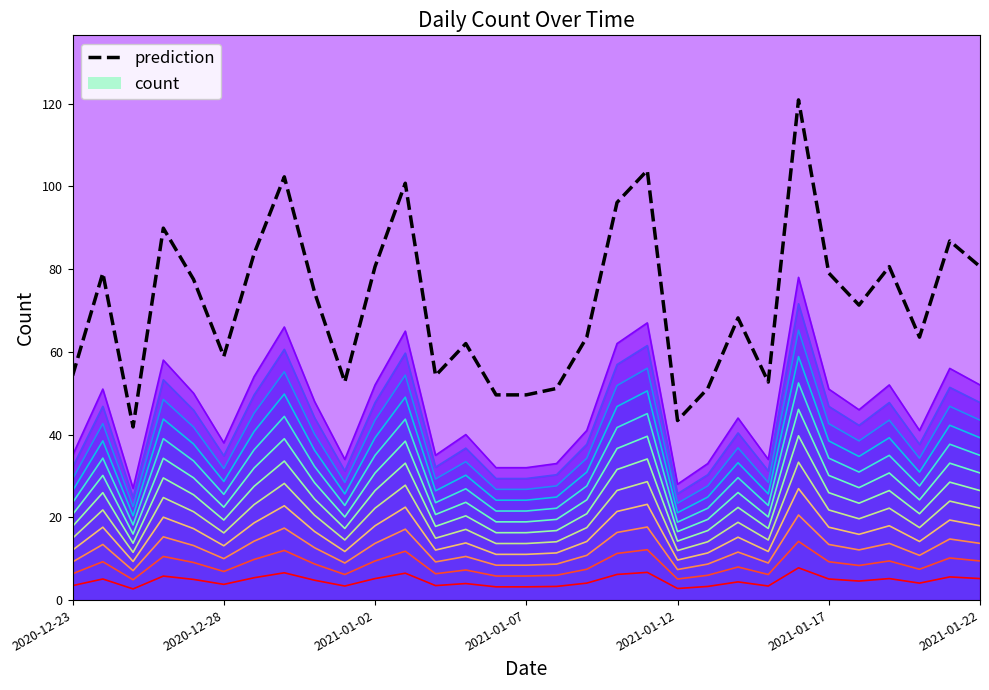

True or false: the data shows 7.4 at 2021-01-12.

True